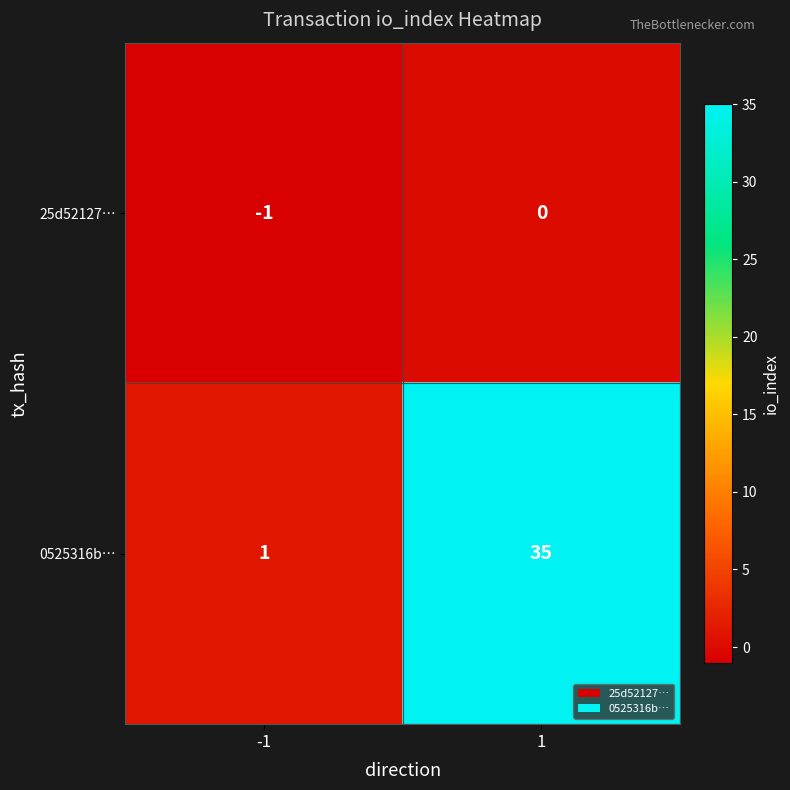

Rank the series by their maximum value, from highest to lowest.

0525316b…, 25d52127…